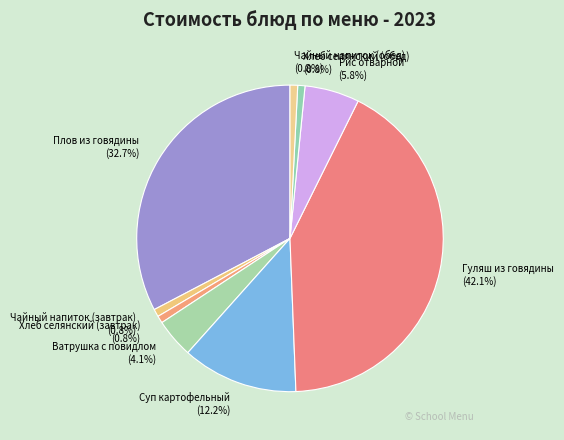

Is it true that Плов из говядины is 22% of the pie?

False